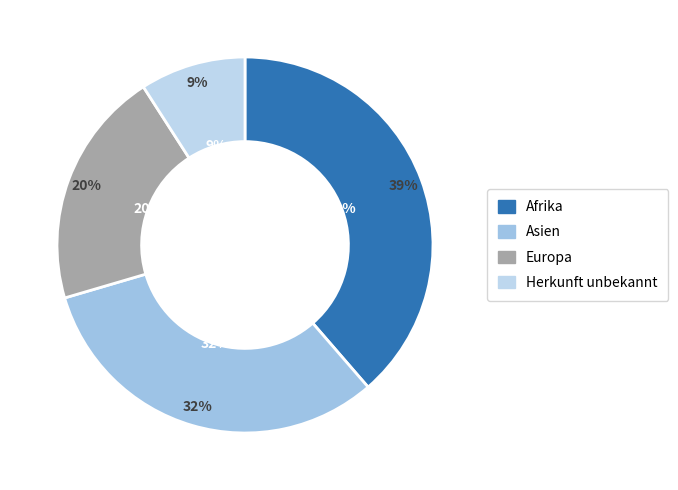

What percentage is NOT represented by Herkunft unbekannt?

90.9%